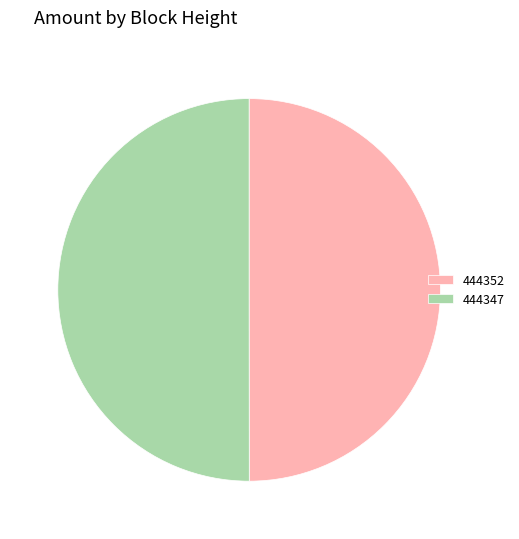

Do 444347 and 444352 together represent more than half of the pie?

Yes